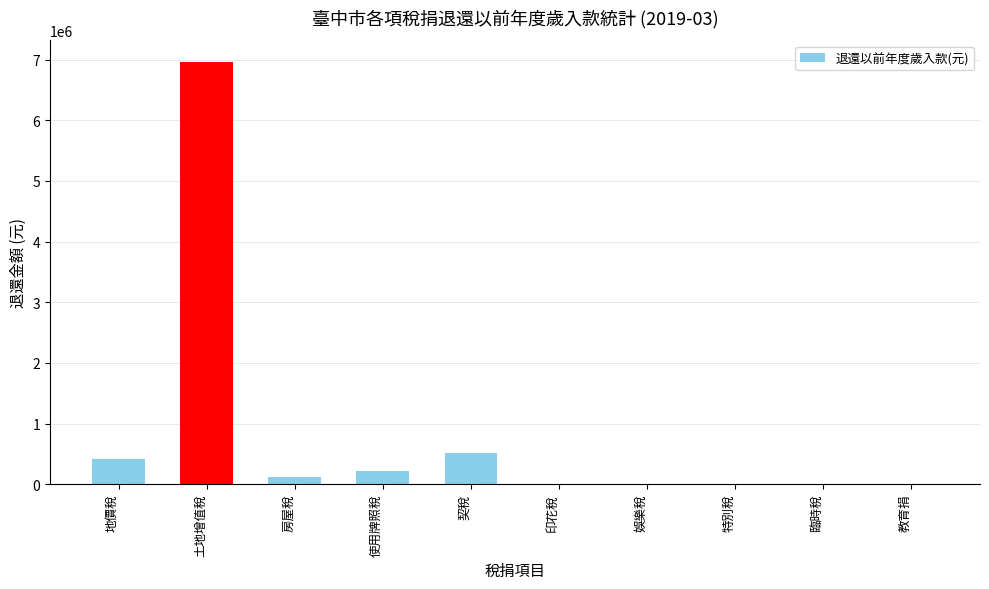

What is the greatest value displayed?

6966592